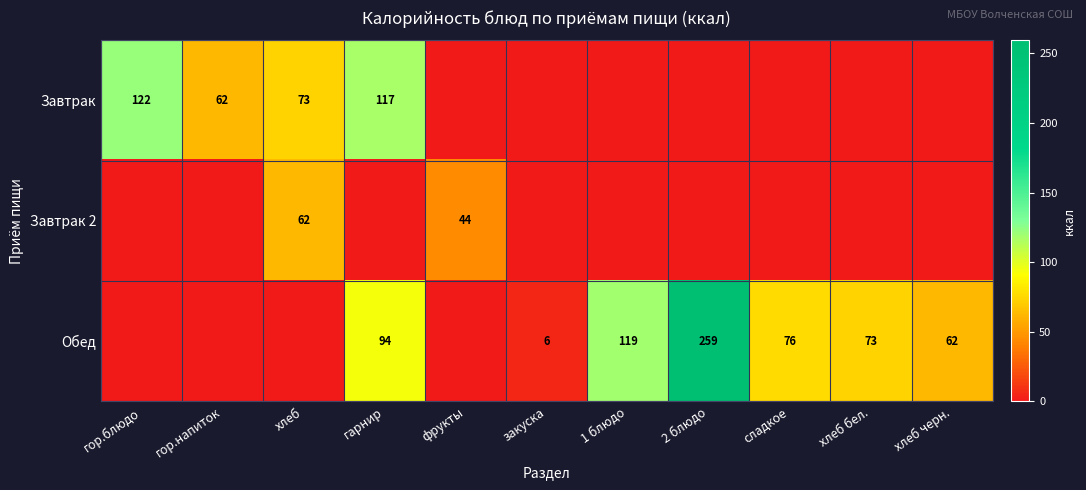

True or false: Обед has a value of 426 at 2 блюдо.

False